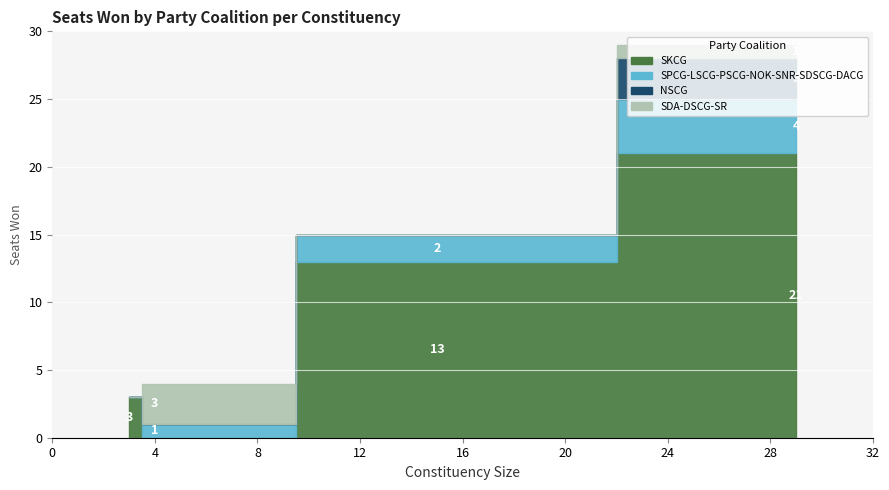

Which series has the widest spread of values?

SKCG